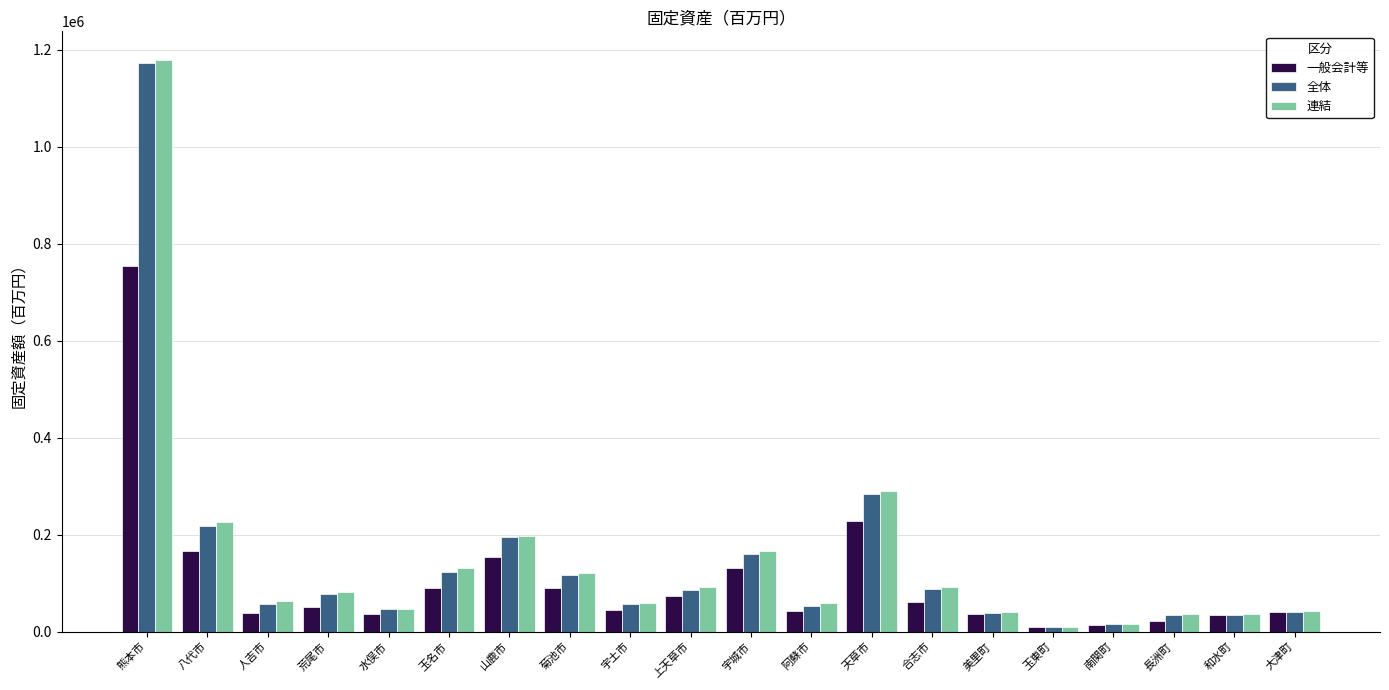

What is the average value of the 全体 series?

145581